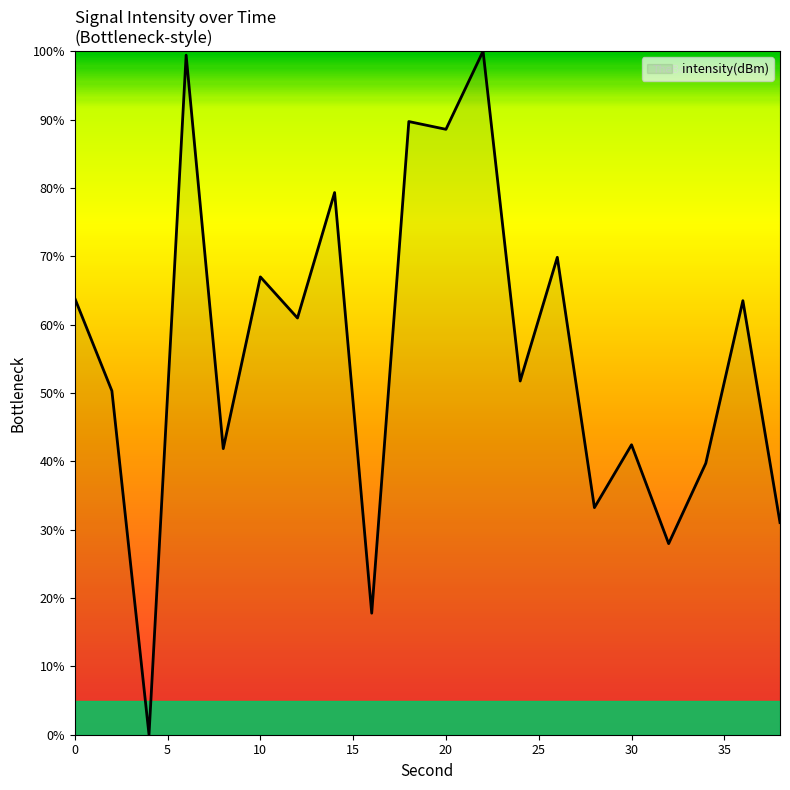

How many interior local peaks (higher than both neighbors) does the data have?

8